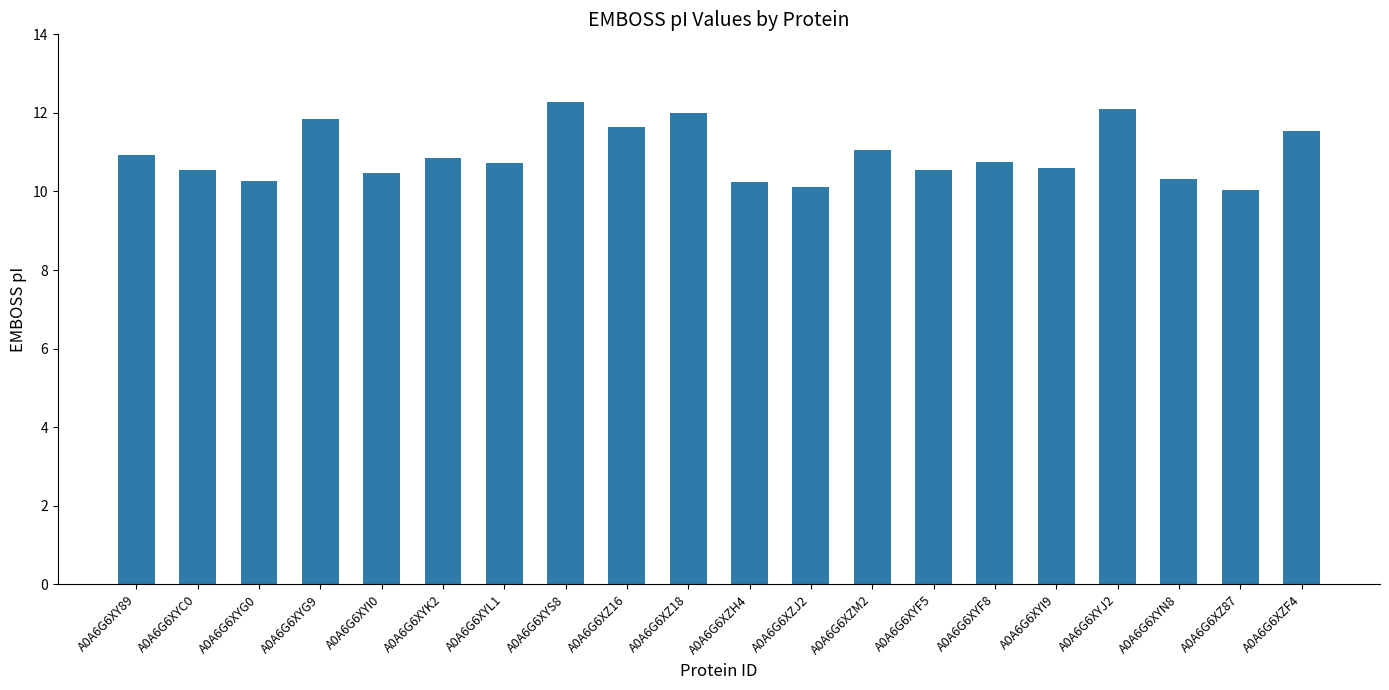

What is the label of the 18th bar from the right?

A0A6G6XYG0